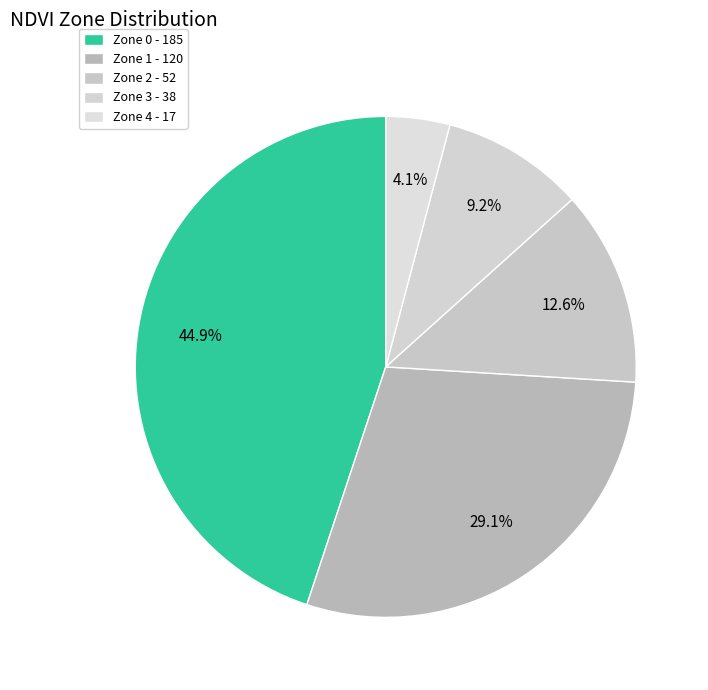

Rank the categories by value from lowest to highest.

Zone 4, Zone 3, Zone 2, Zone 1, Zone 0